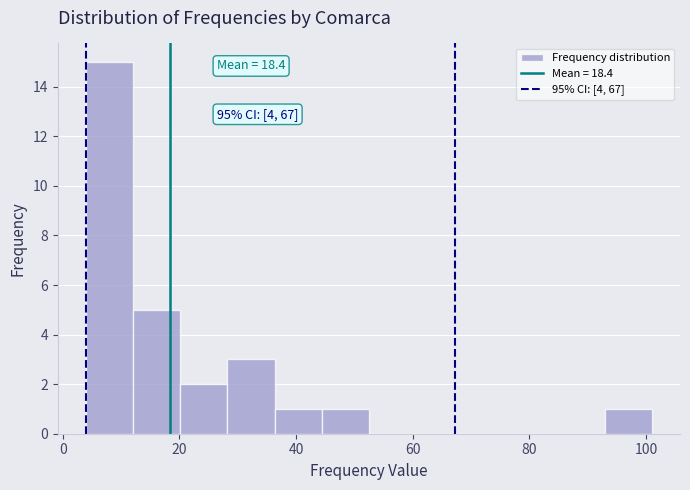

Which range on the x-axis has the tallest bar?

4 to 12